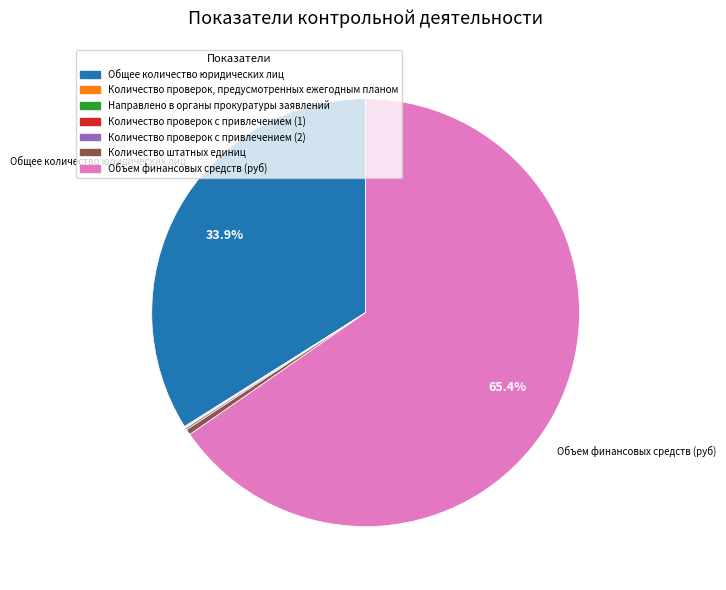

What percentage is NOT represented by Общее количество юридических лиц?

66.1%